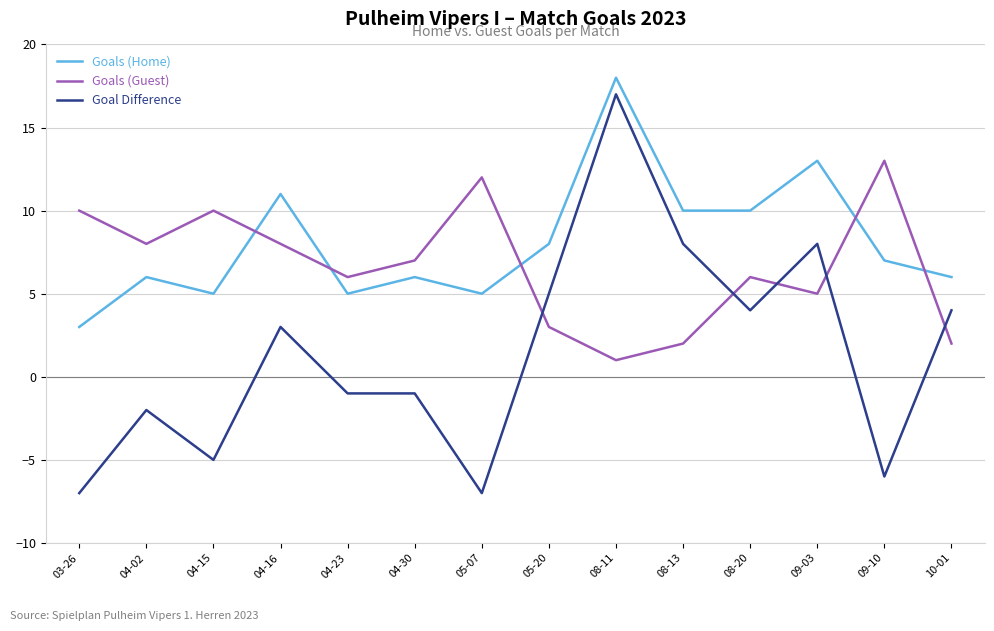

True or false: Goal Difference and Goals (Home) intersect in this chart.

False